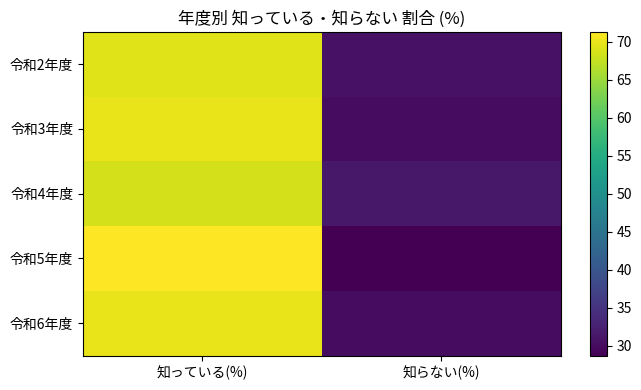

Reading left to right, list all the values displayed in this chart.

令和2年度: 知っている(%)=69.2	知らない(%)=30.8
令和3年度: 知っている(%)=69.9	知らない(%)=30.1
令和4年度: 知っている(%)=68.5	知らない(%)=31.5
令和5年度: 知っている(%)=71.3	知らない(%)=28.7
令和6年度: 知っている(%)=69.9	知らない(%)=30.1